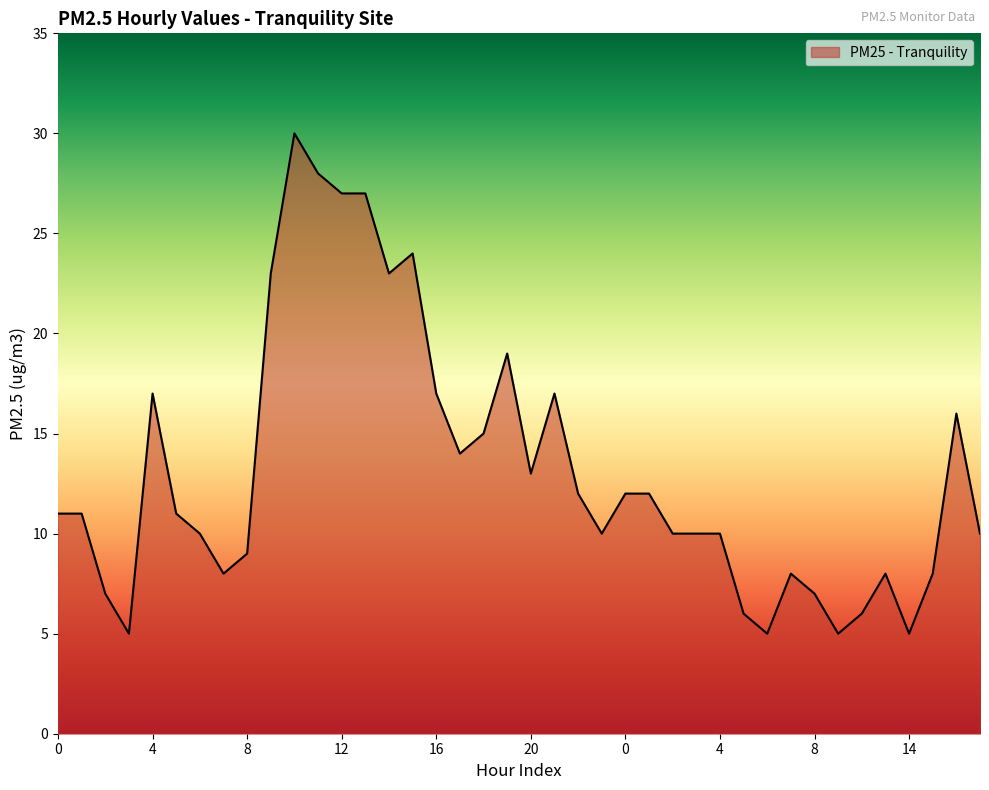

How many lines are shown in the chart?

1